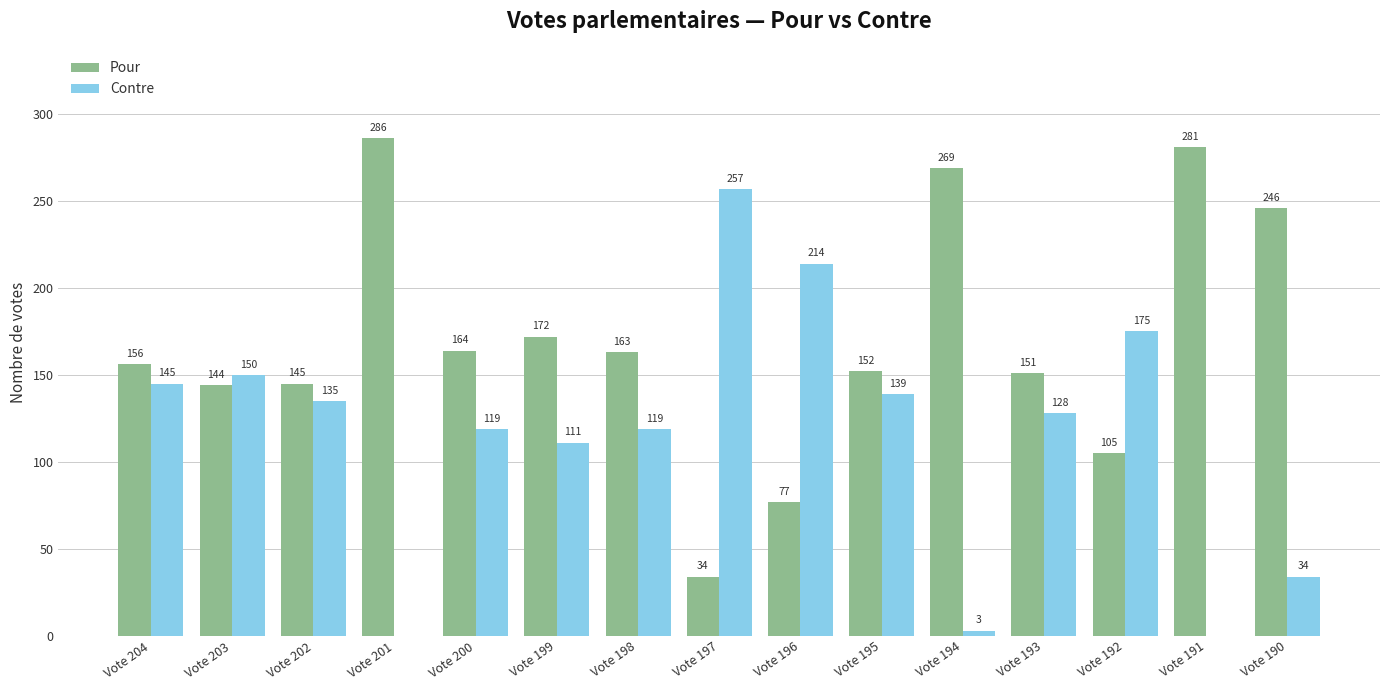

At which category is the sum across all series the highest?

Vote 204